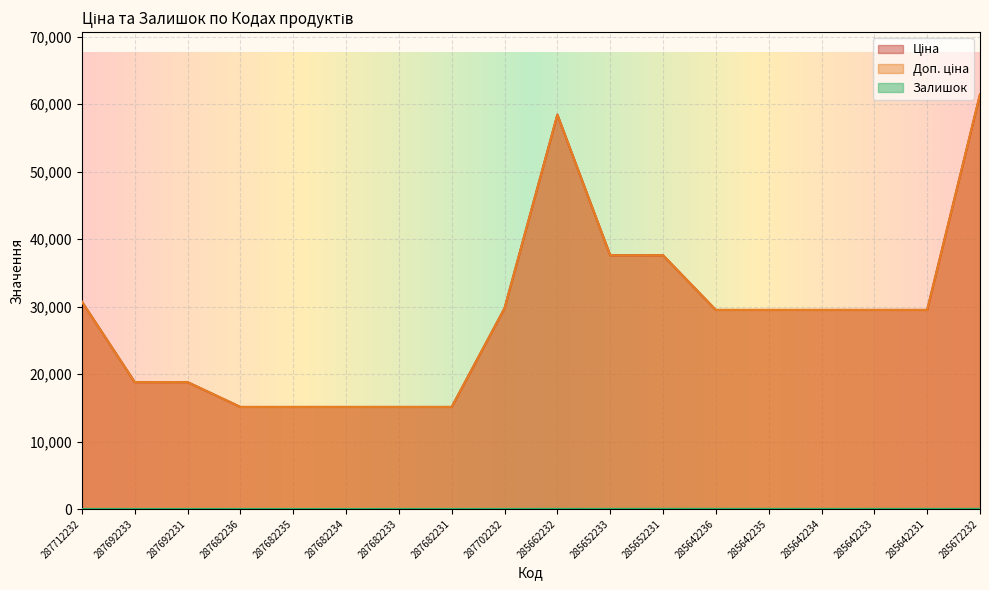

What is the label of the 11th point from the left?

285652233